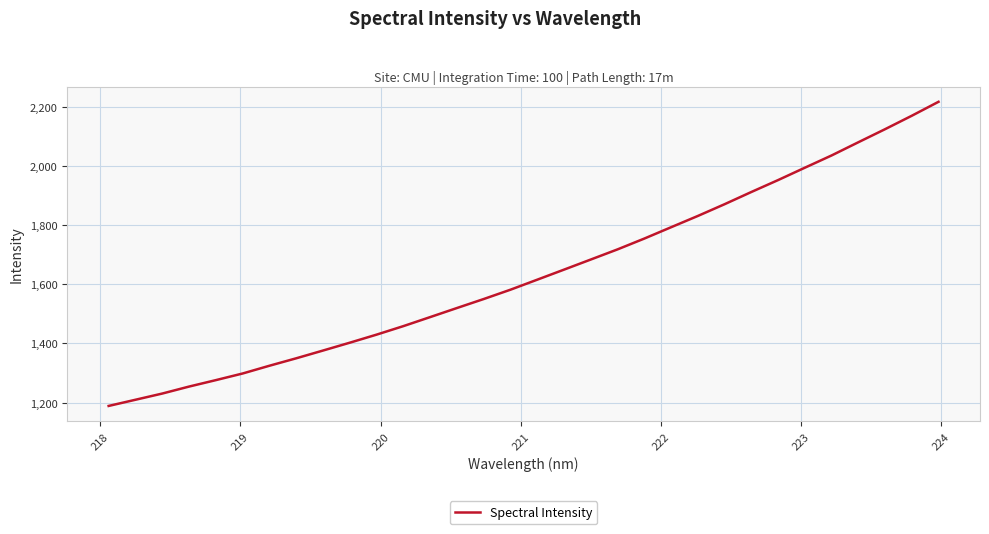

Does the chart have visible grid lines?

Yes